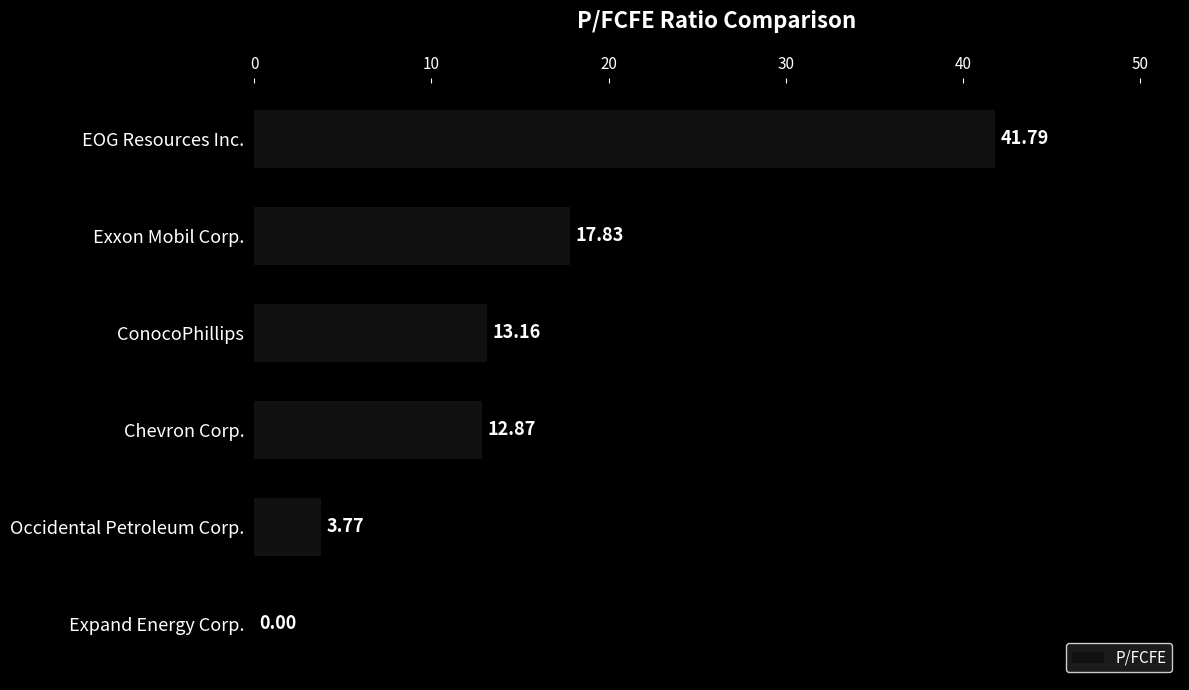

At which label is the value closest to 20?

Exxon Mobil Corp.